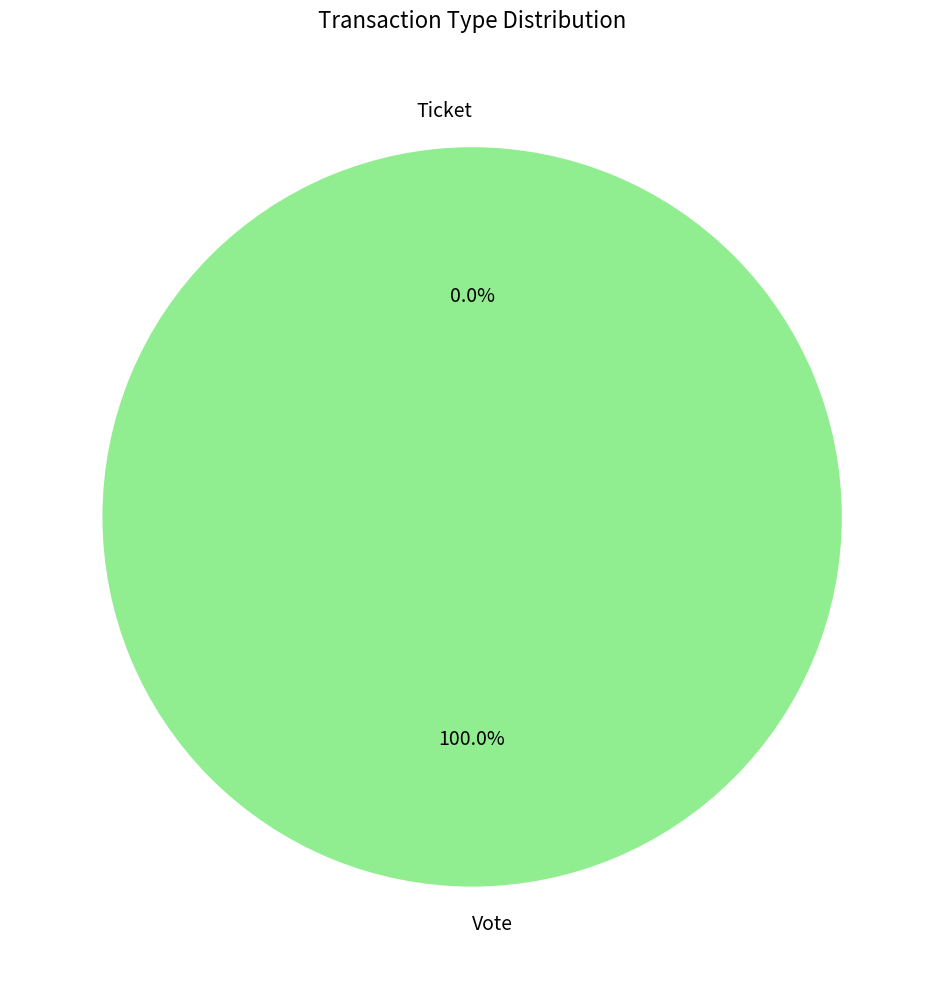

What is the change in value from Vote to Ticket?

-1